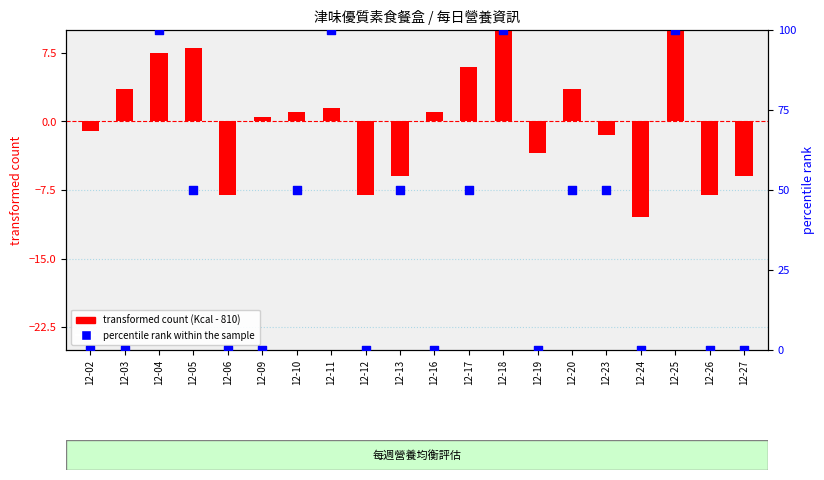

Which series has the widest spread of Y values?

percentile rank within the sample